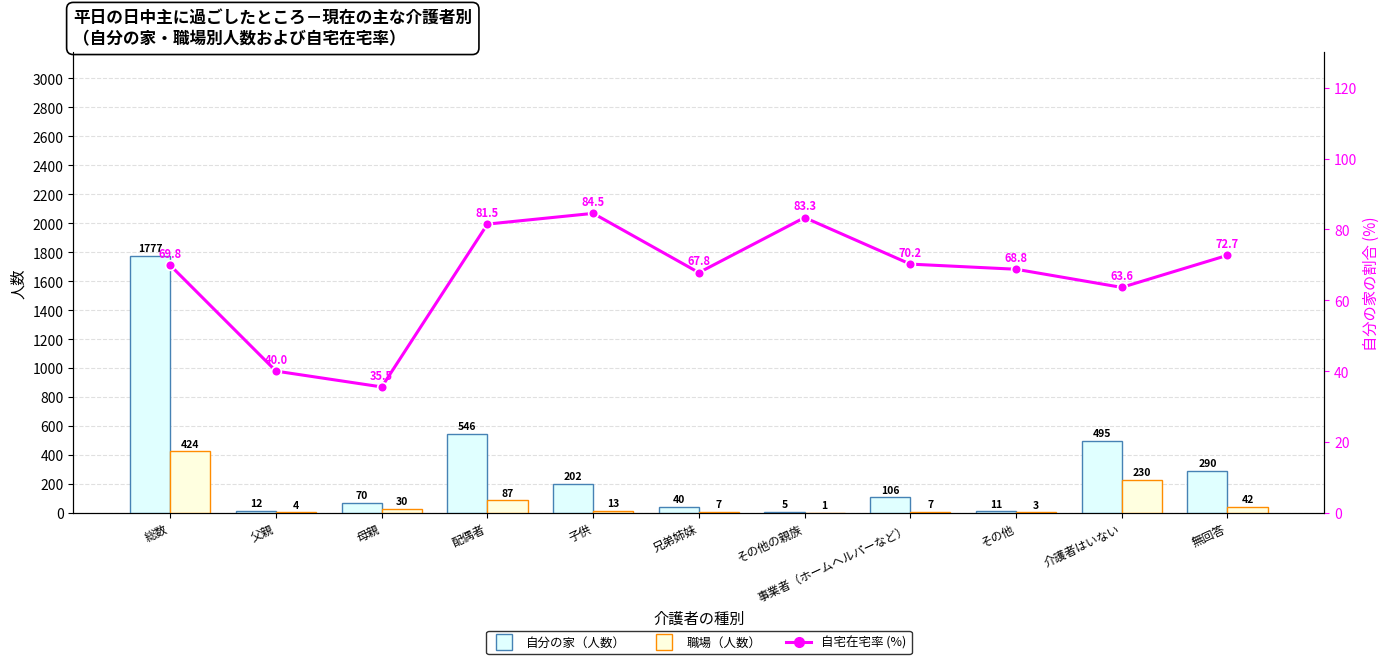

Which series changed the most between 配偶者 and その他?

自分の家